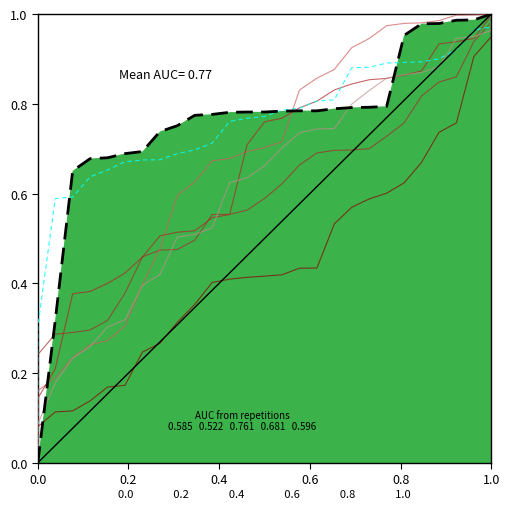

How many intersections are there between rep_1 and rep_4?

5